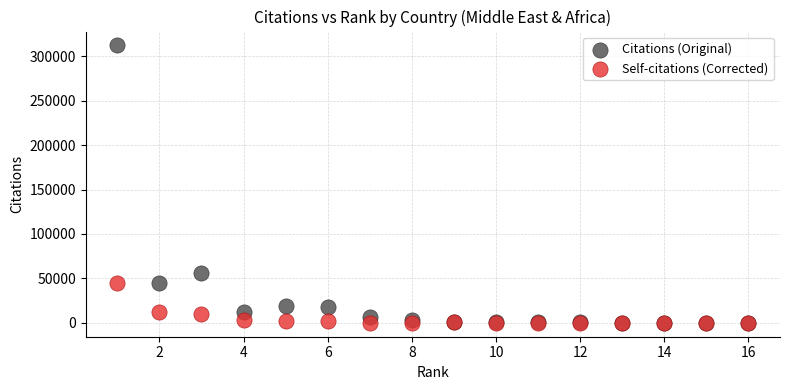

What are all the series names shown in the legend?

Citations (Original), Self-citations (Corrected)